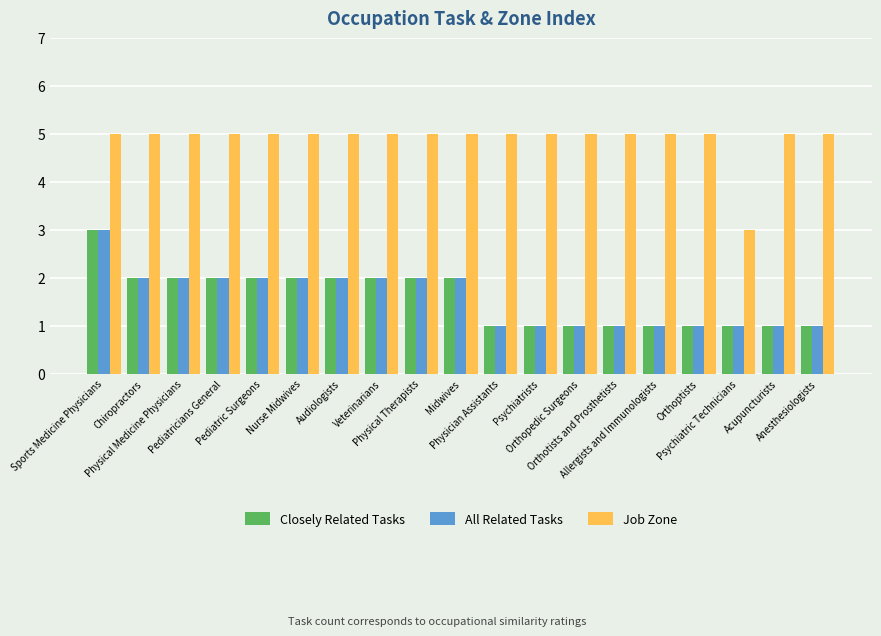

At how many categories does at least one series exceed 2?

19